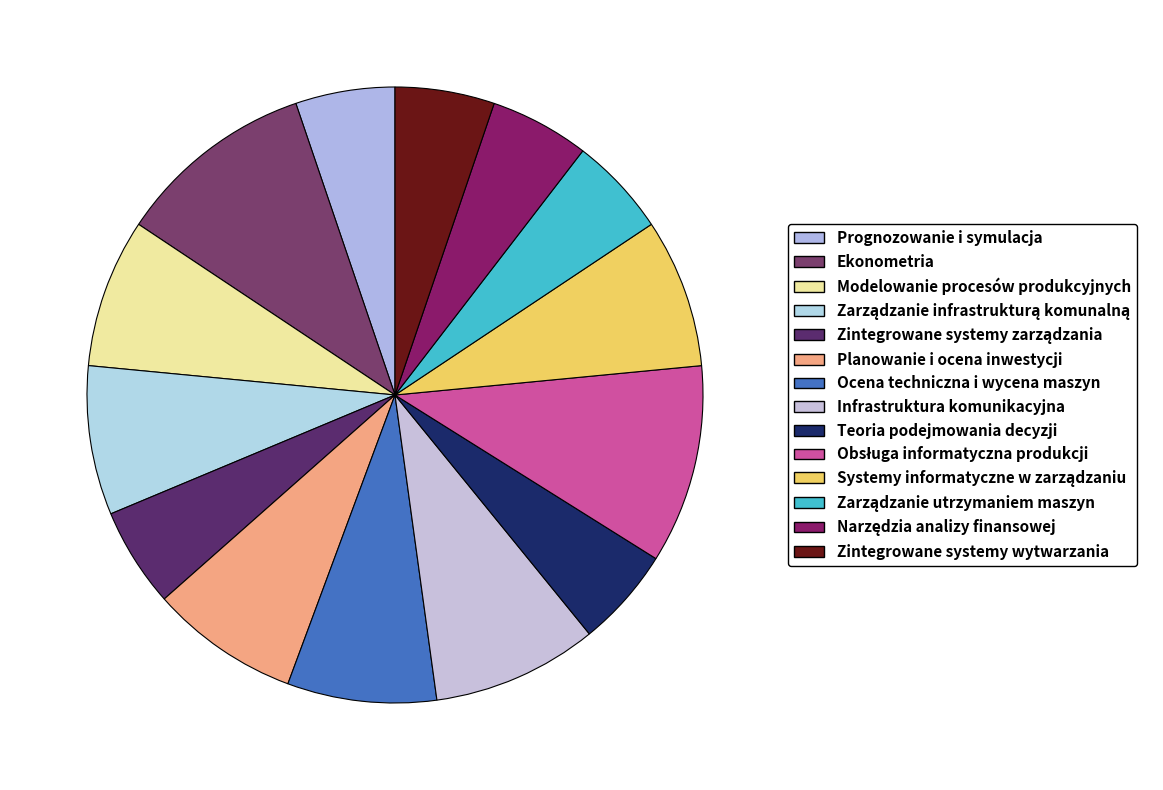

Which slice is the smallest?

Prognozowanie i symulacja